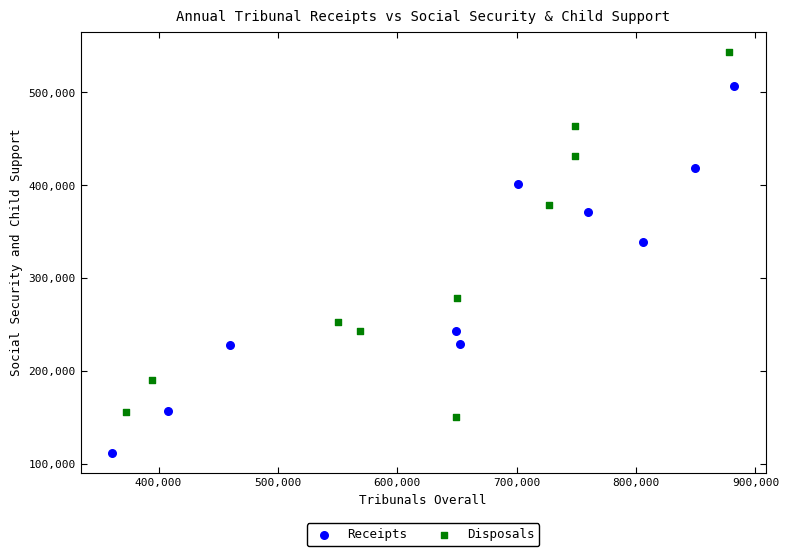

Which series contains the lowest Y value?

Receipts